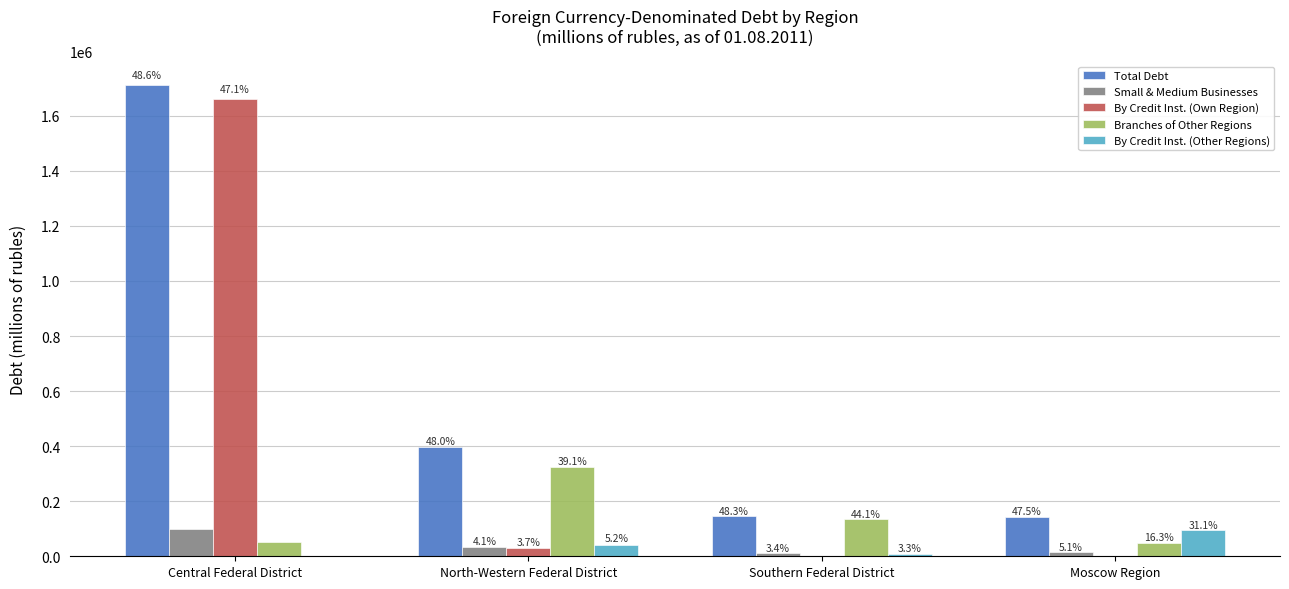

How many groups of bars are there?

4